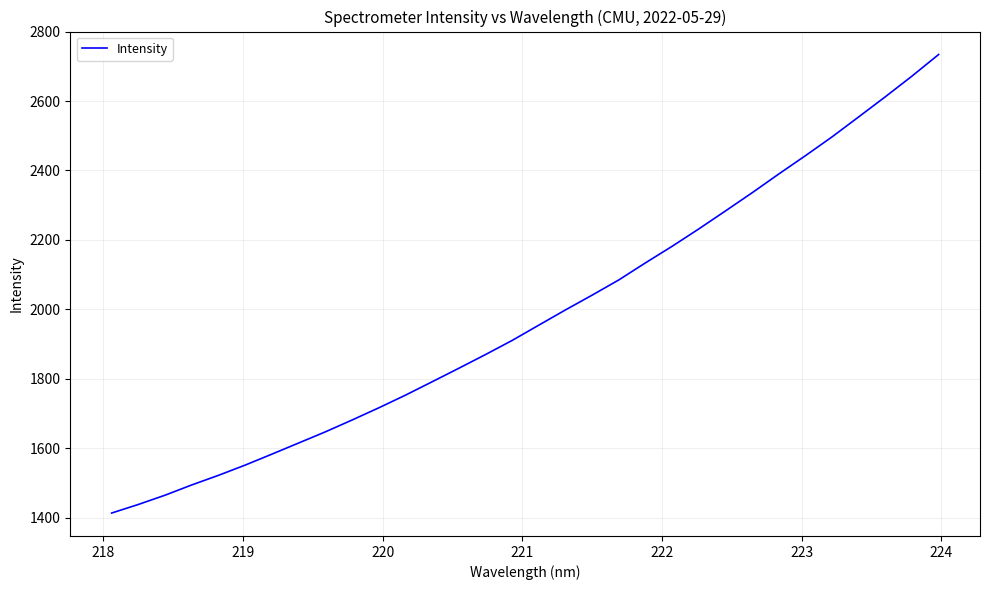

What is the sum of all values?

63422.0